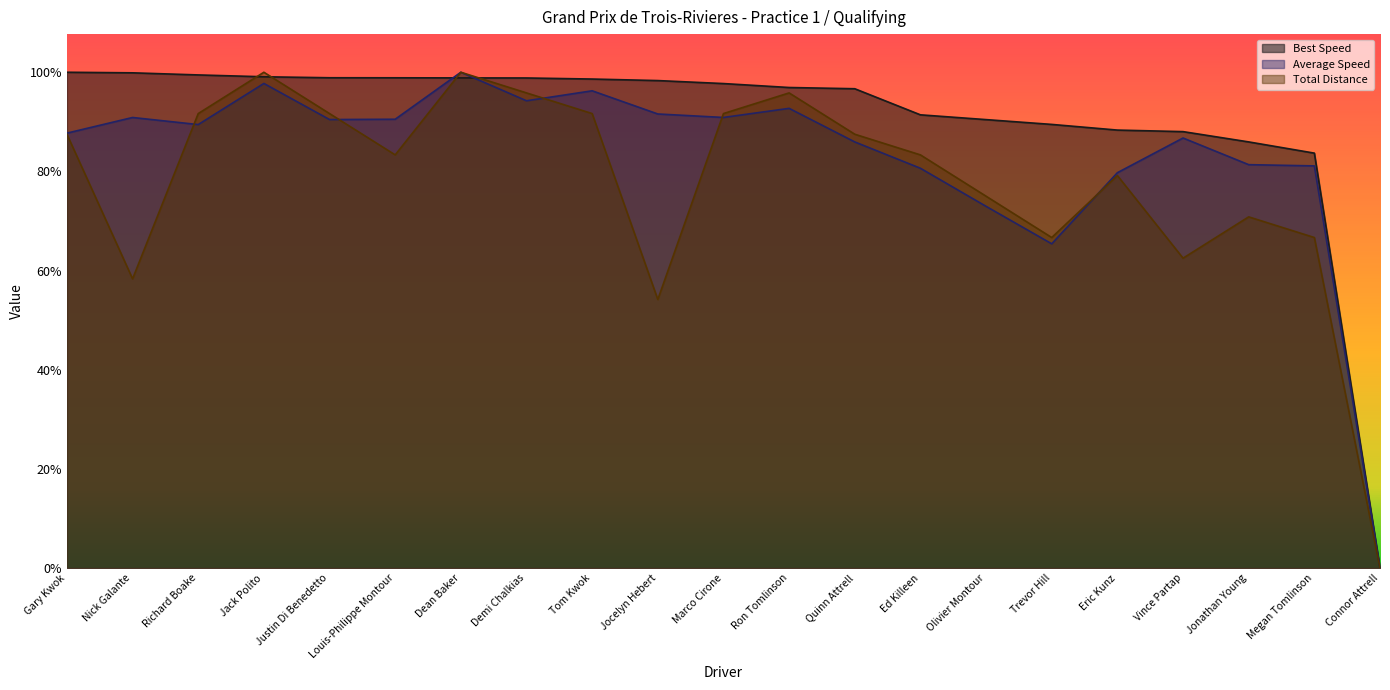

True or false: Average Speed has more than 1 interior local peaks.

True